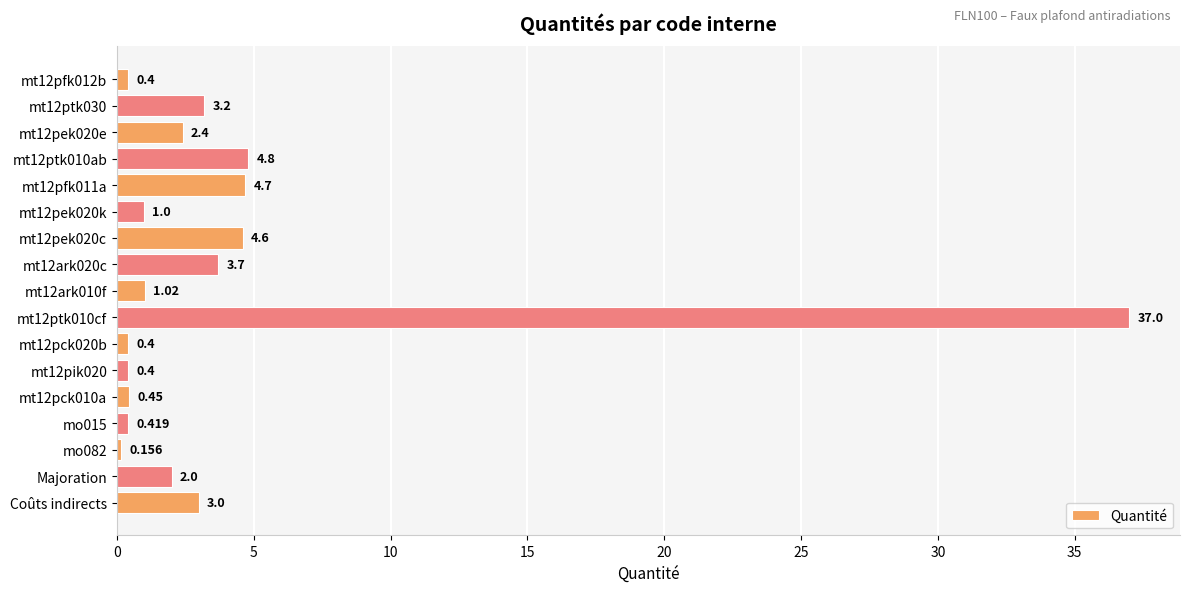

What is the label of the 17th bar from the top?

Coûts indirects